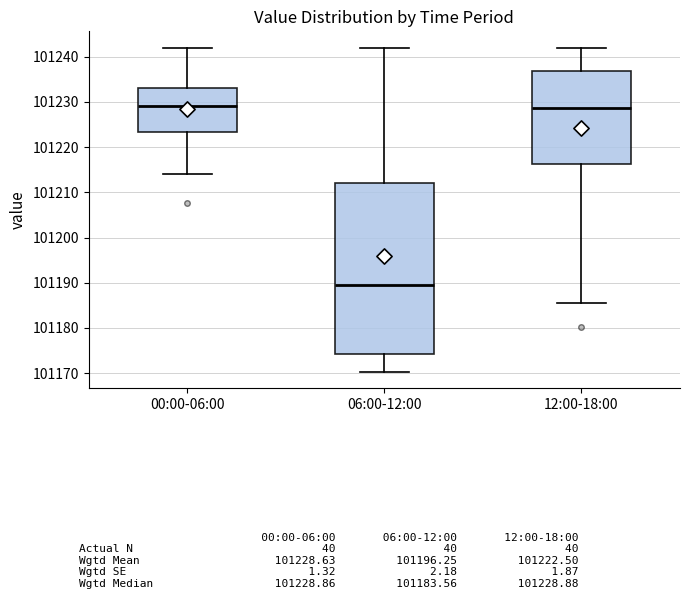

Which box has the lowest median line?

06:00-12:00